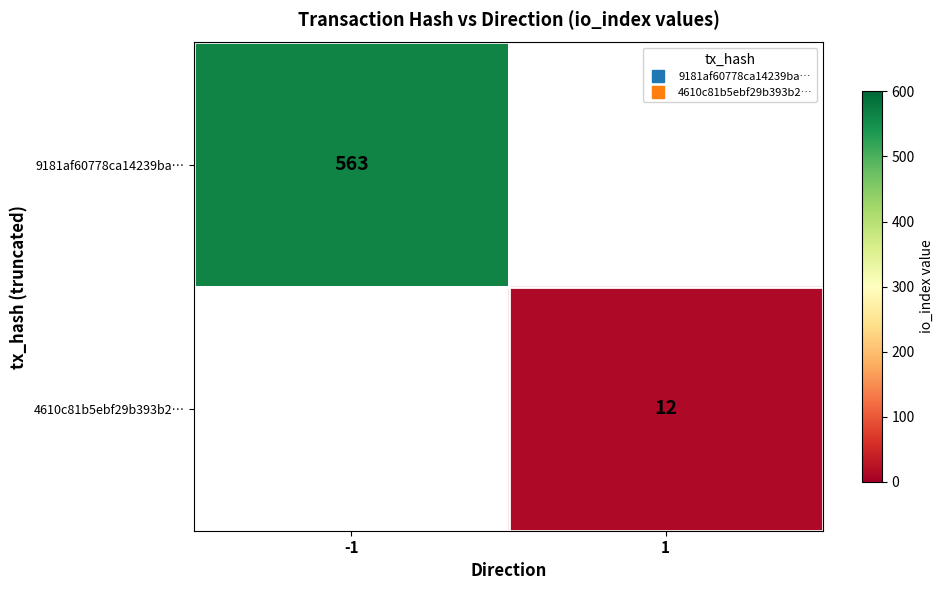

List the labels in order of 4610c81b5ebf29b393b2… value, largest first.

-1, 1